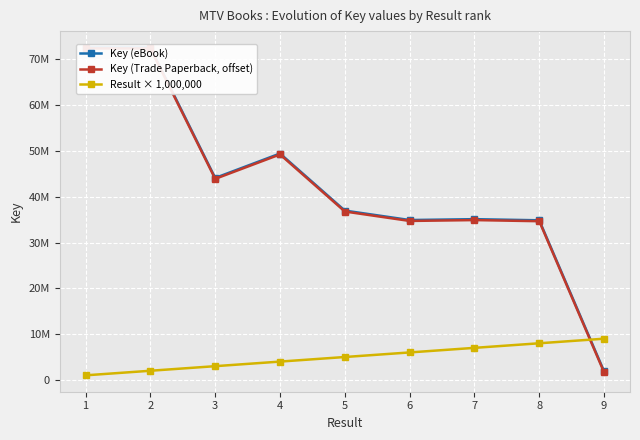

The value of Result × 1,000,000 at 9 is 9000000. True or false?

True